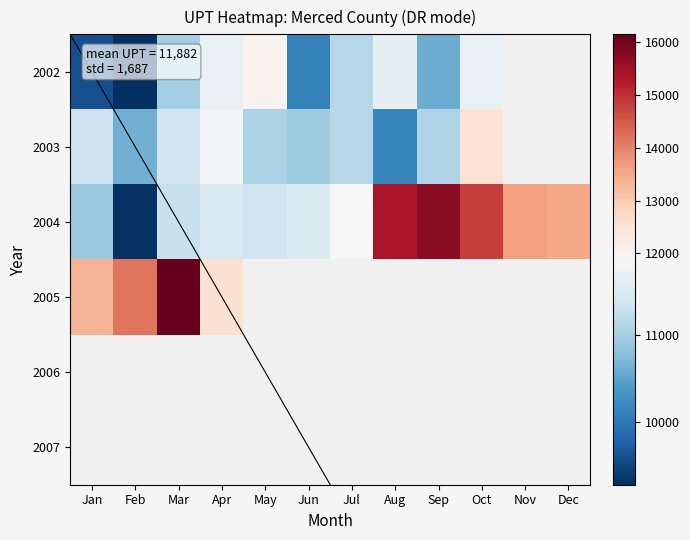

Between Jun and Oct, which is larger?

Oct